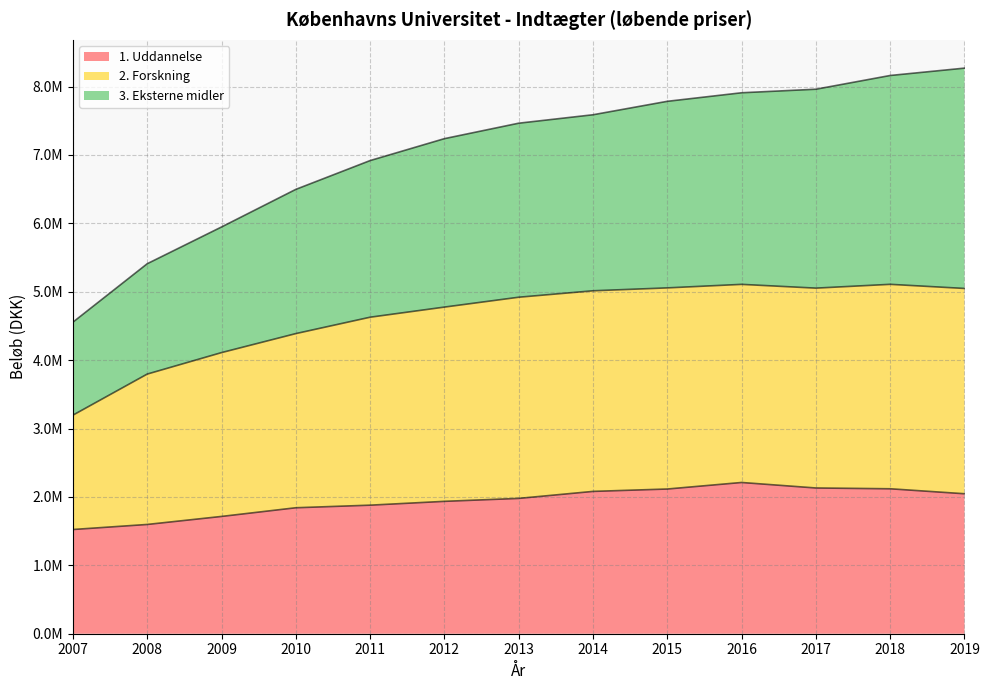

The value of 2. Forskning at 2019 is 5048203.7. True or false?

True